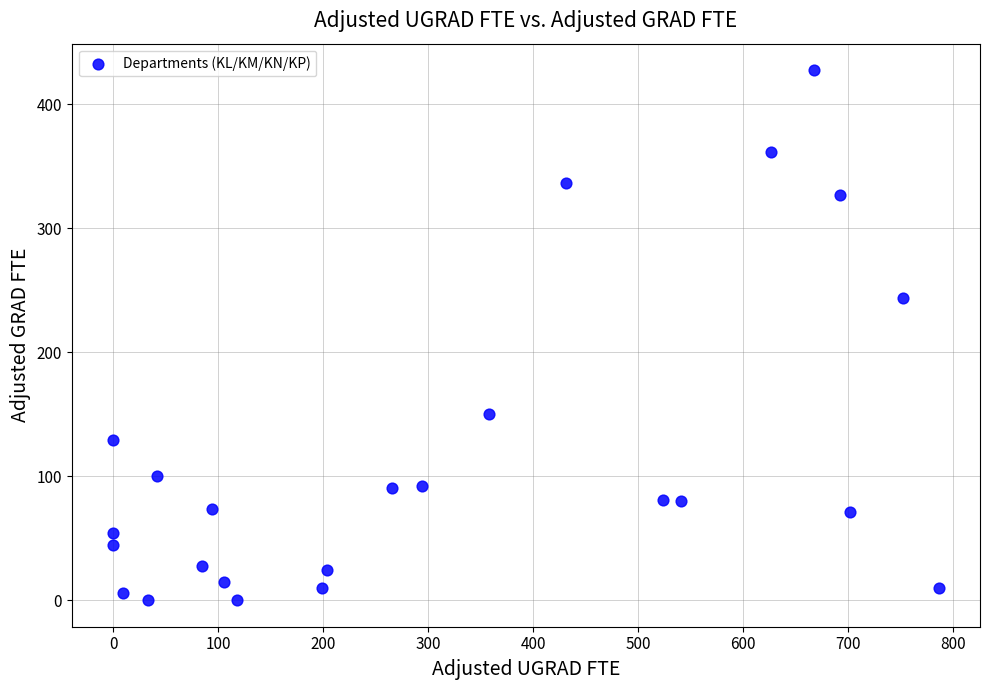

What Y value in the scatter plot is closest to 213?

243.5